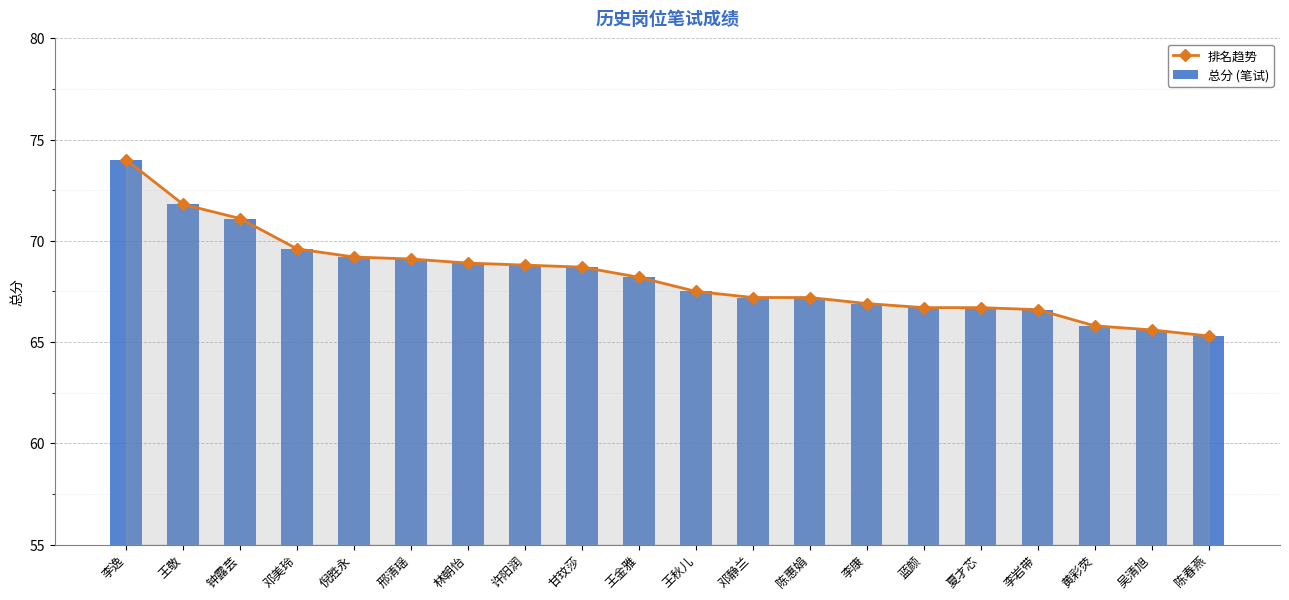

Does the chart contain any negative values?

No